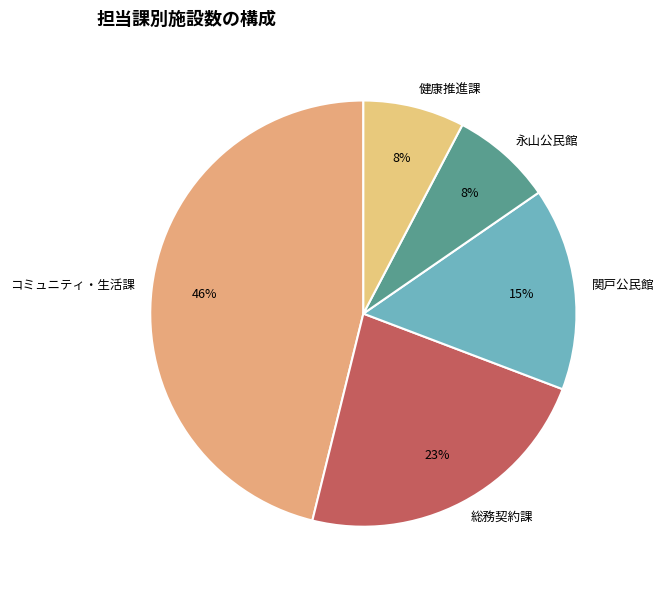

Is コミュニティ・生活課 the majority of the pie?

No